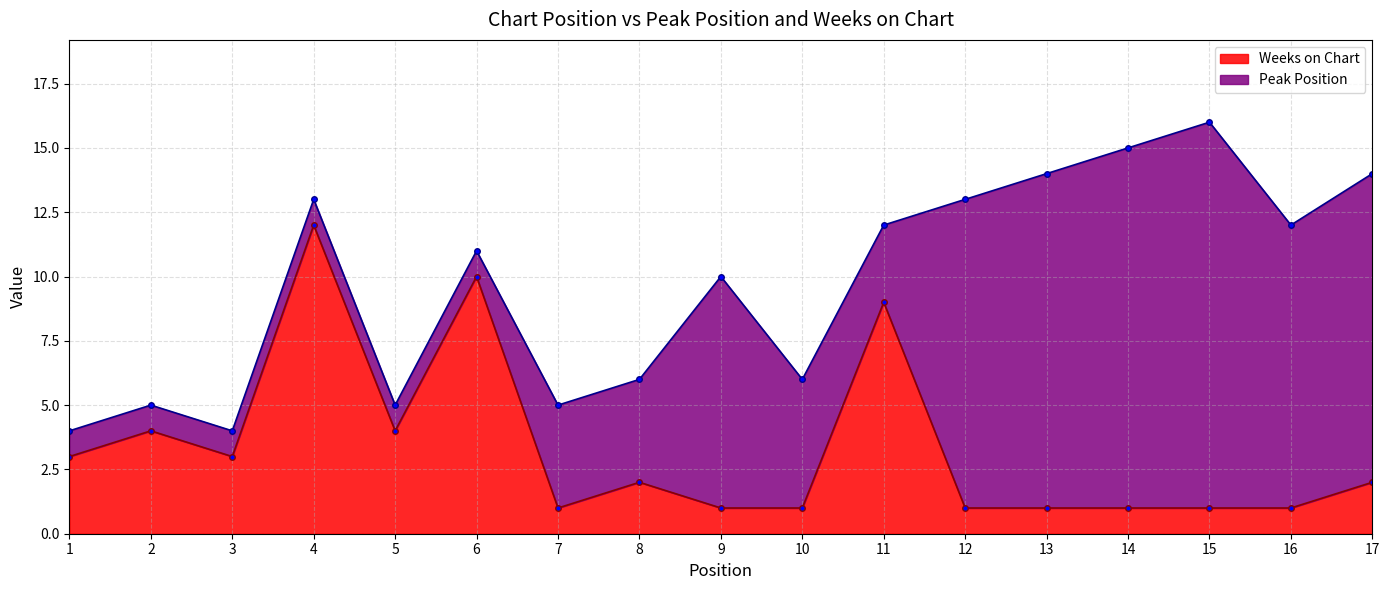

What is the maximum value for Weeks on Chart?

12